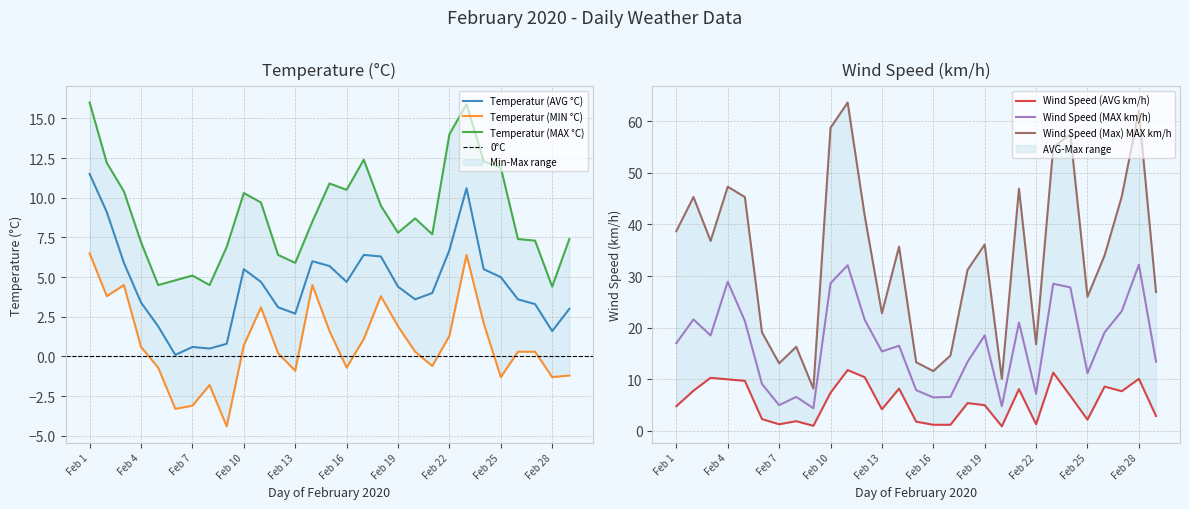

Between Feb 24 and Feb 21, which is larger?

Feb 24